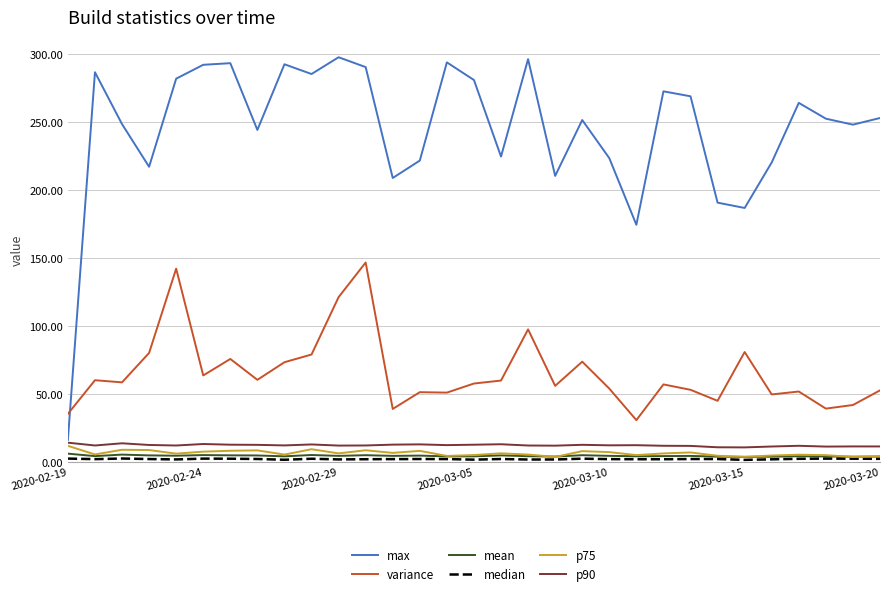

What is the greatest value displayed?

297.6